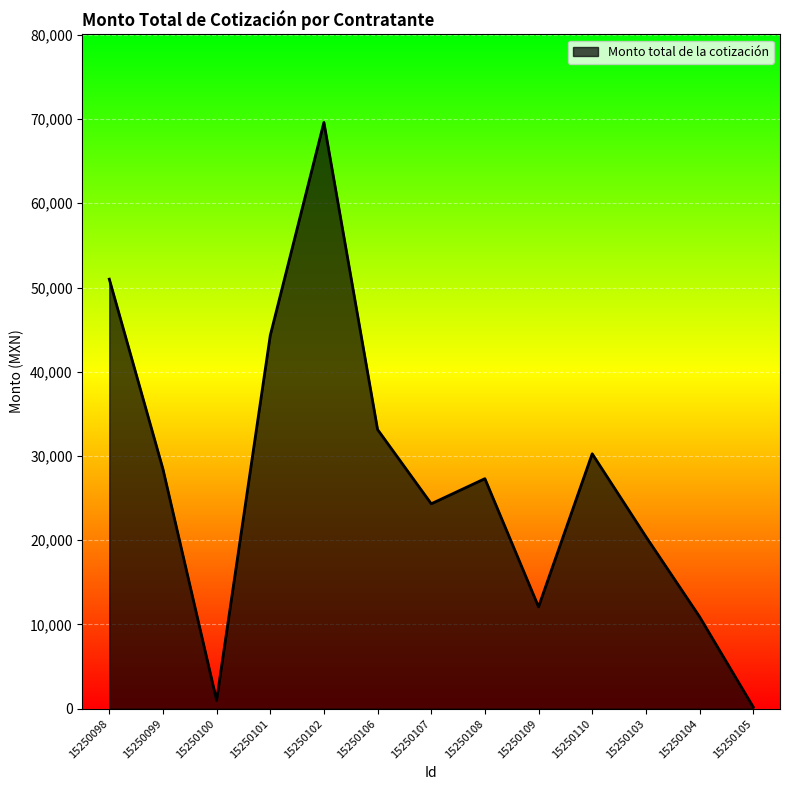

What is the greatest value displayed?

69600.0